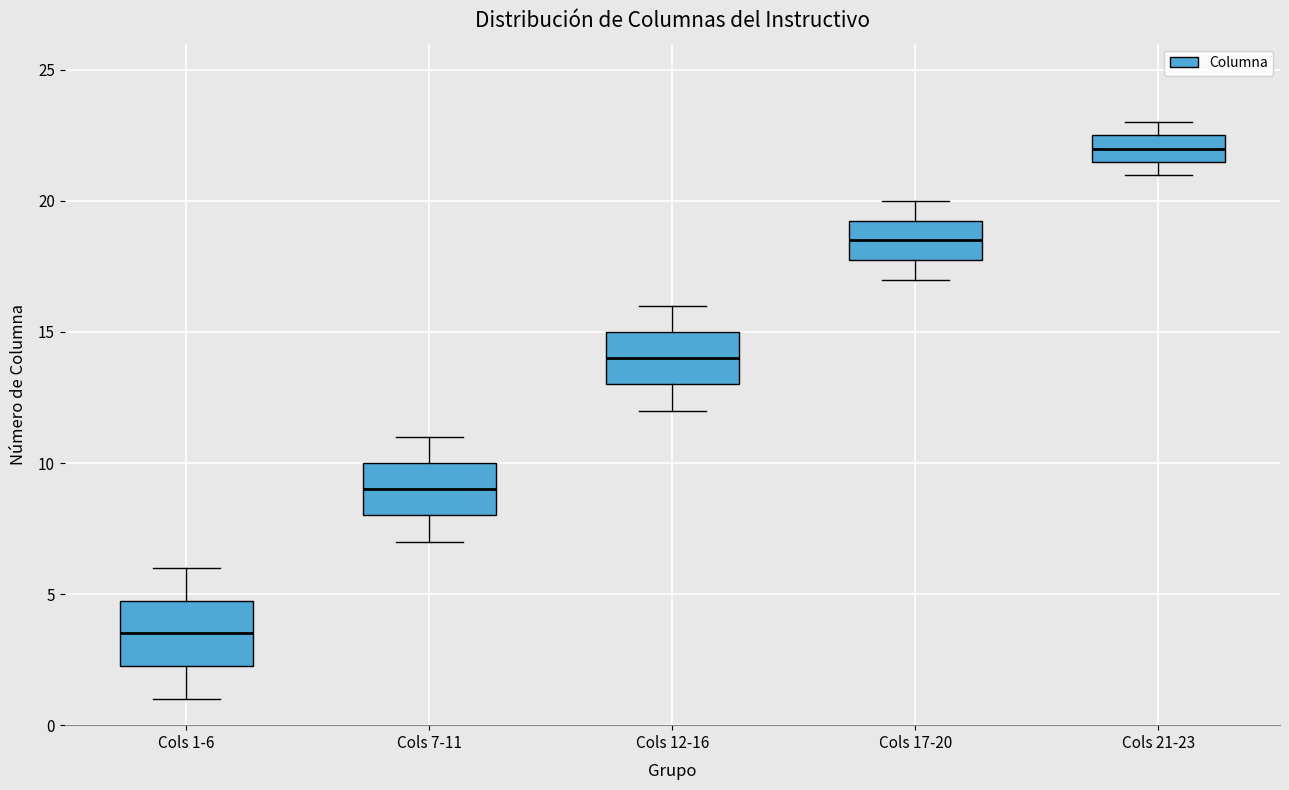

Reading left to right, read every box against the y-axis: the position of its median line, the range the box covers, and the ends of its whiskers. The values are not printed on the chart, so give them approximately, as read against the axis.

Cols 1-6: median 3.5, box 2.5 to 5.0, whiskers 1.0 to 6.0
Cols 7-11: median 9.0, box 8.0 to 10.0, whiskers 7.0 to 11.0
Cols 12-16: median 14.0, box 13.0 to 15.0, whiskers 12.0 to 16.0
Cols 17-20: median 18.5, box 18.0 to 19.5, whiskers 17.0 to 20.0
Cols 21-23: median 22.0, box 21.5 to 22.5, whiskers 21.0 to 23.0